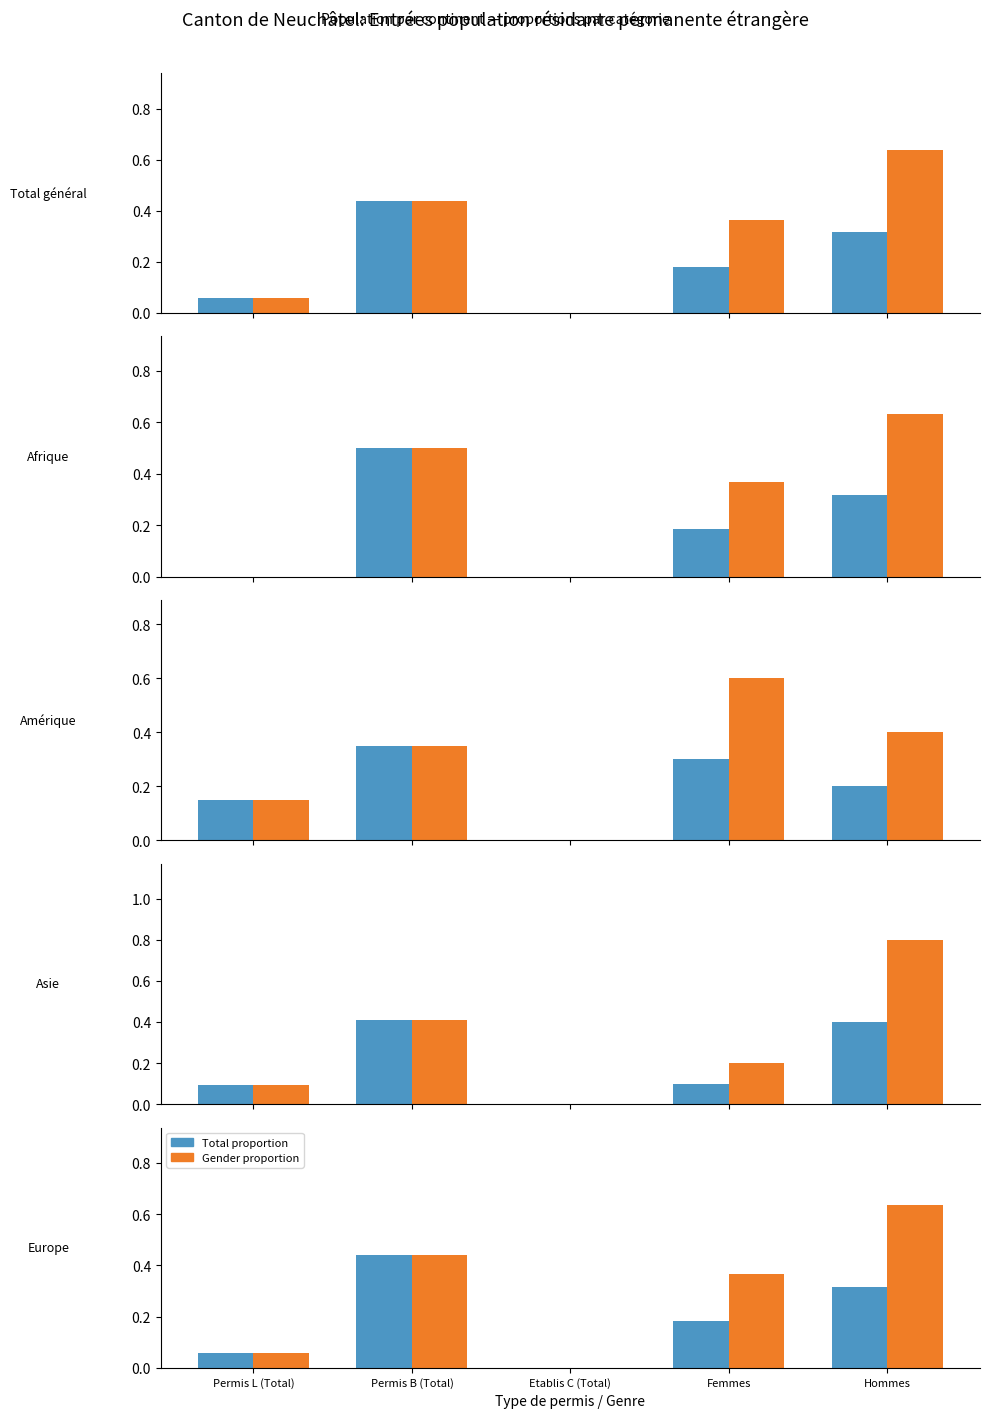

What is the average value of the Gender proportion series?

0.3